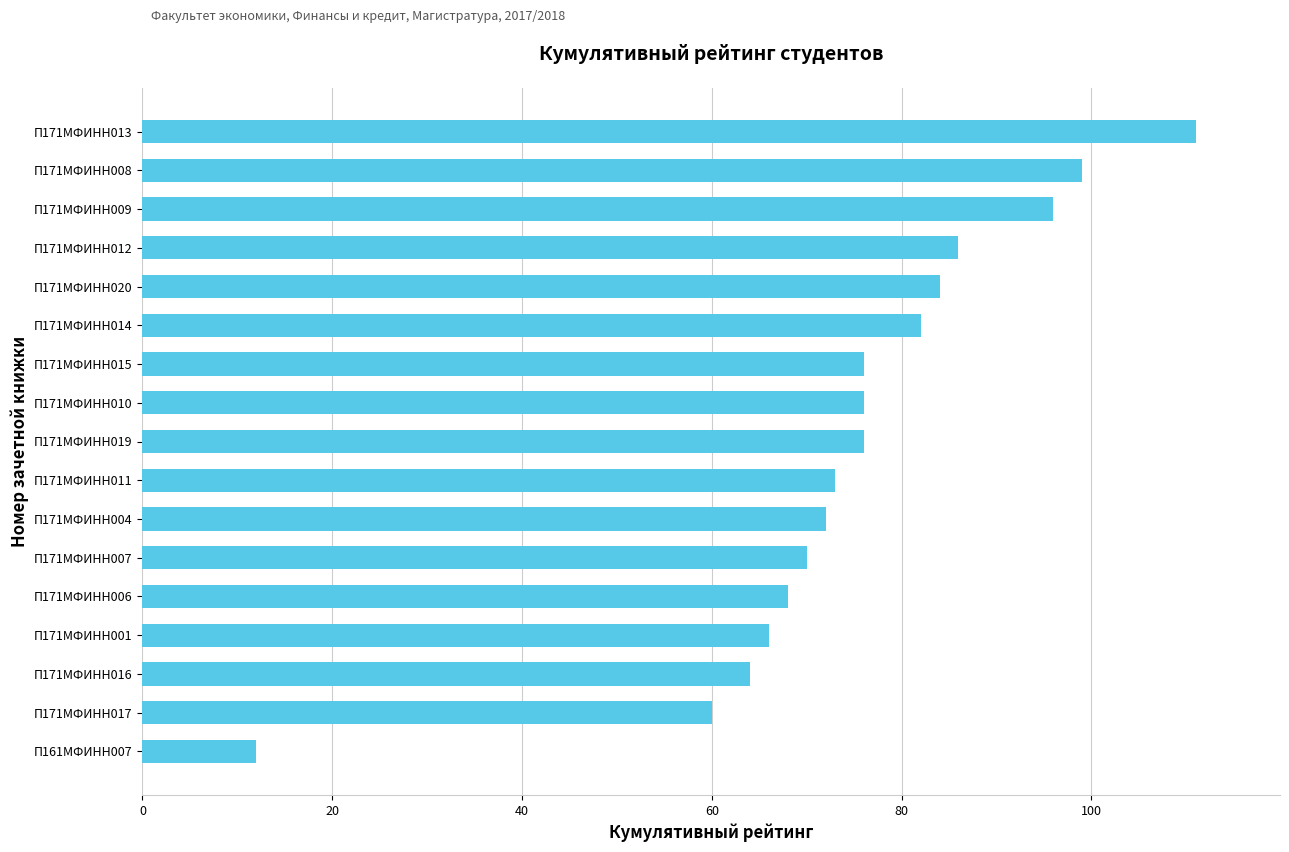

Where is the data nearest to the value 61?

П171МФИНН017